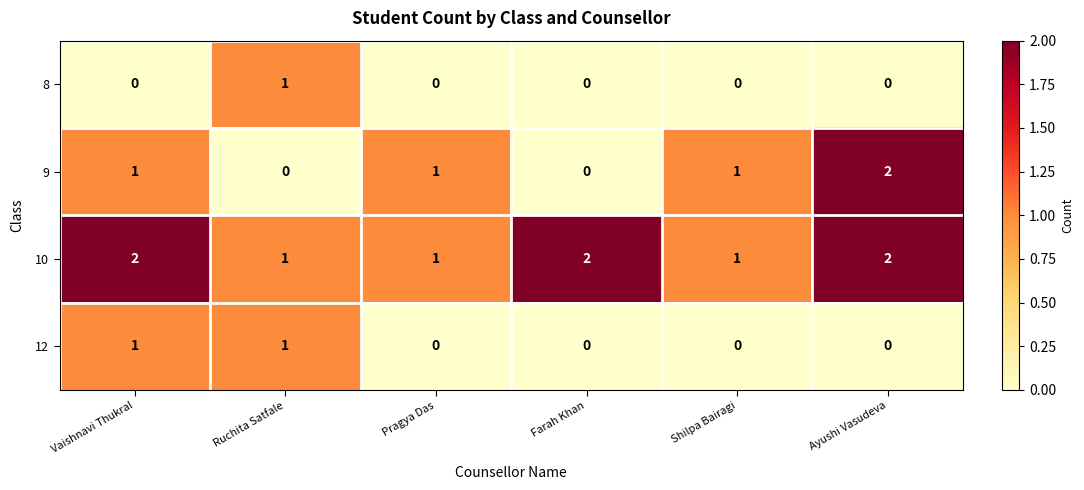

Which series has the largest range (max minus min)?

9